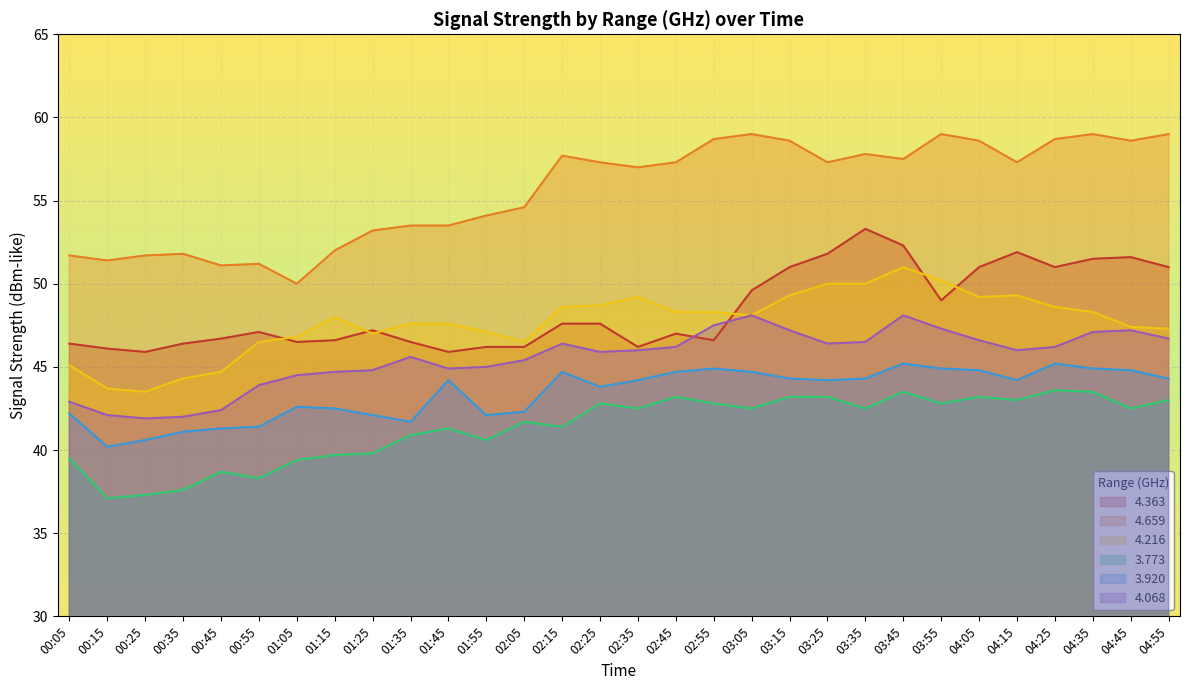

True or false: 4.659 and 4.068 cross at least once.

False